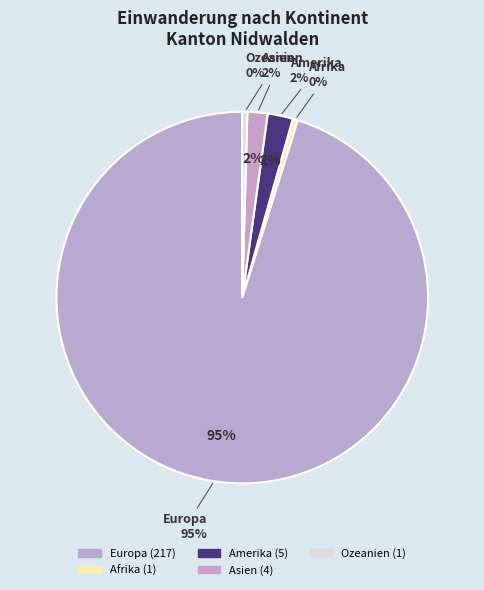

To the nearest percent, what is the difference between the largest and smallest slice percentages?

95%